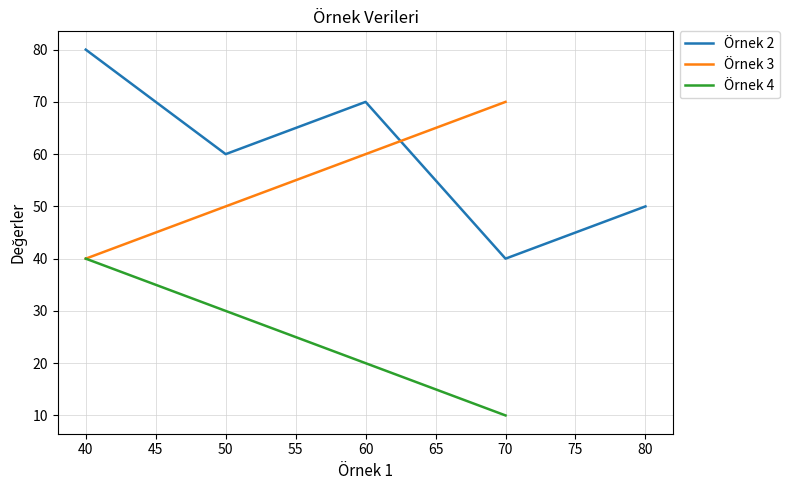

List the labels in order of Örnek 3 value, smallest first.

40, 50, 60, 70